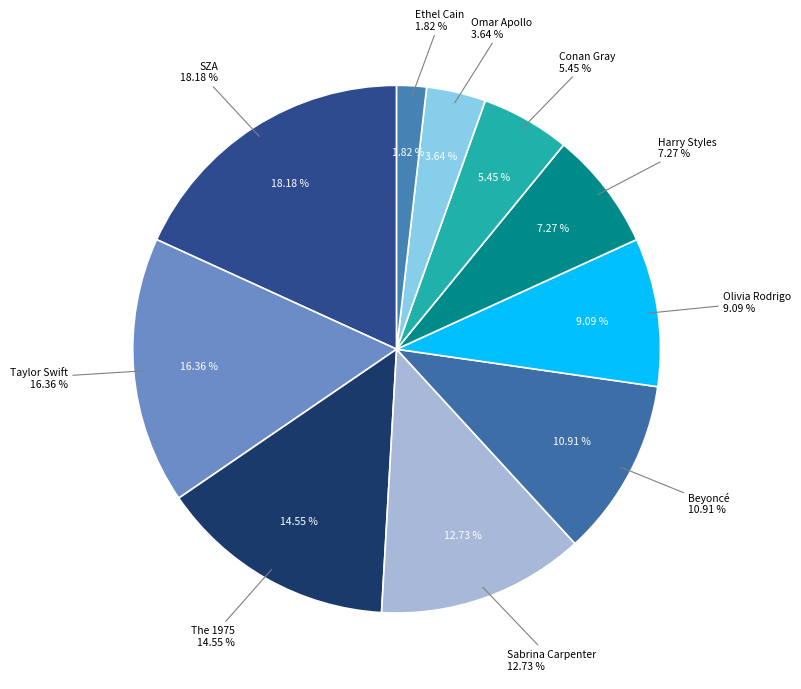

To the nearest percent, what is the difference between the largest and smallest slice percentages?

16%